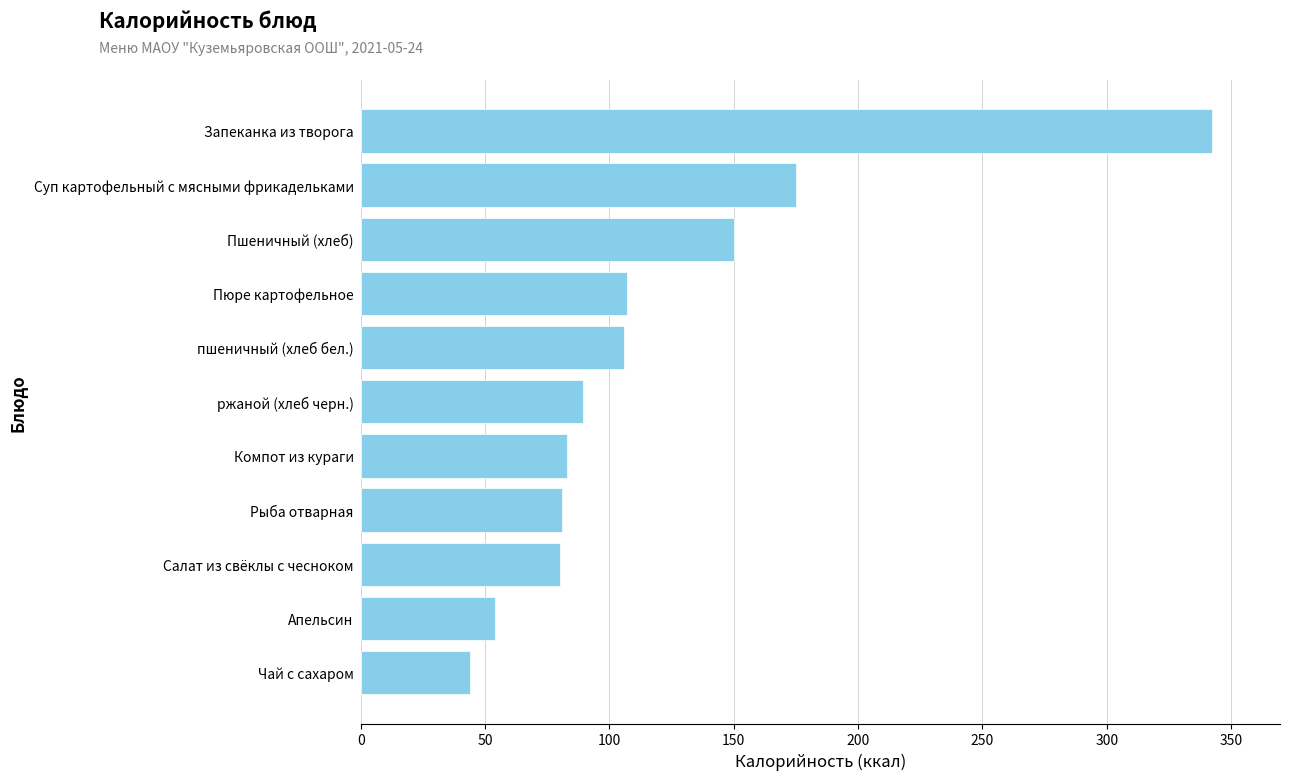

Approximately how many times larger is the value at Суп картофельный с мясными фрикадельками compared to Запеканка из творога?

0.5